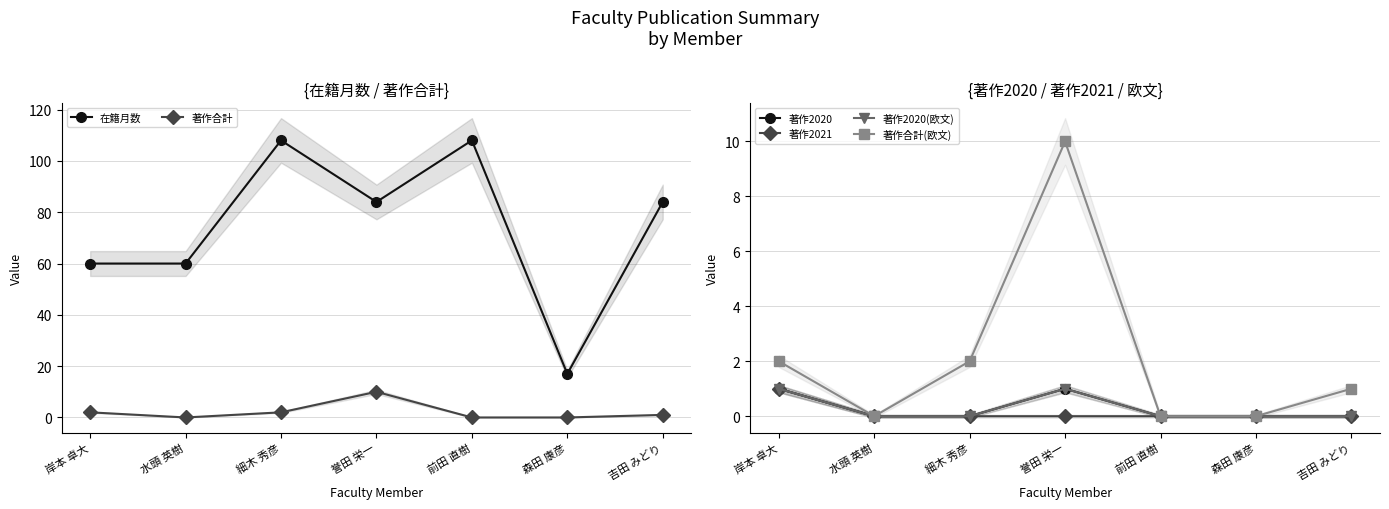

At which category does the chart reach its peak across all series?

細木 秀彦